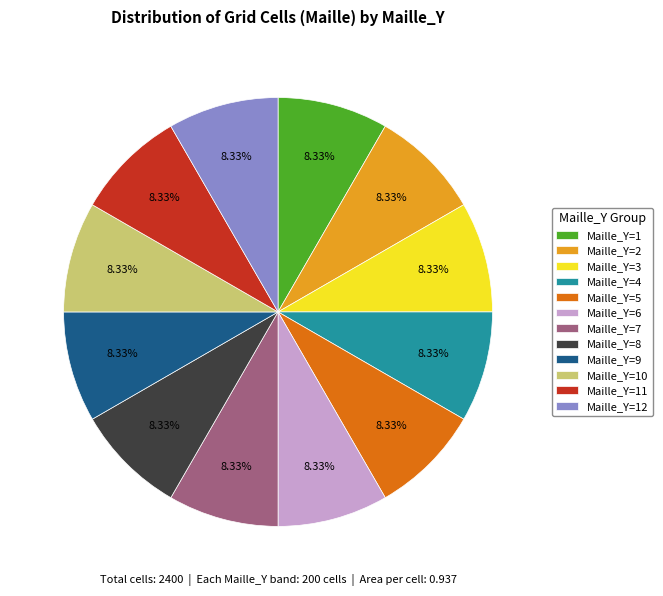

Count the number of slices in the pie.

12